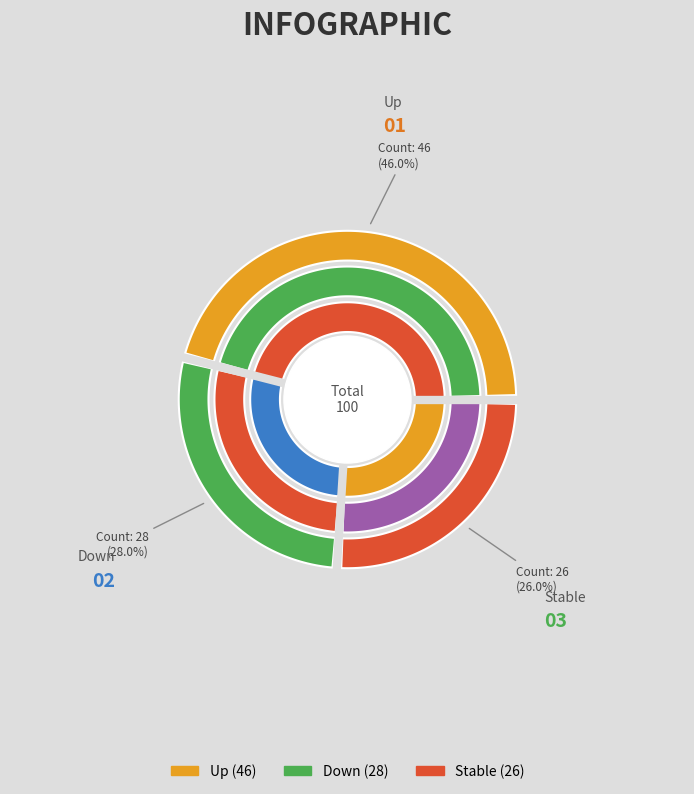

Which slice is the largest?

up